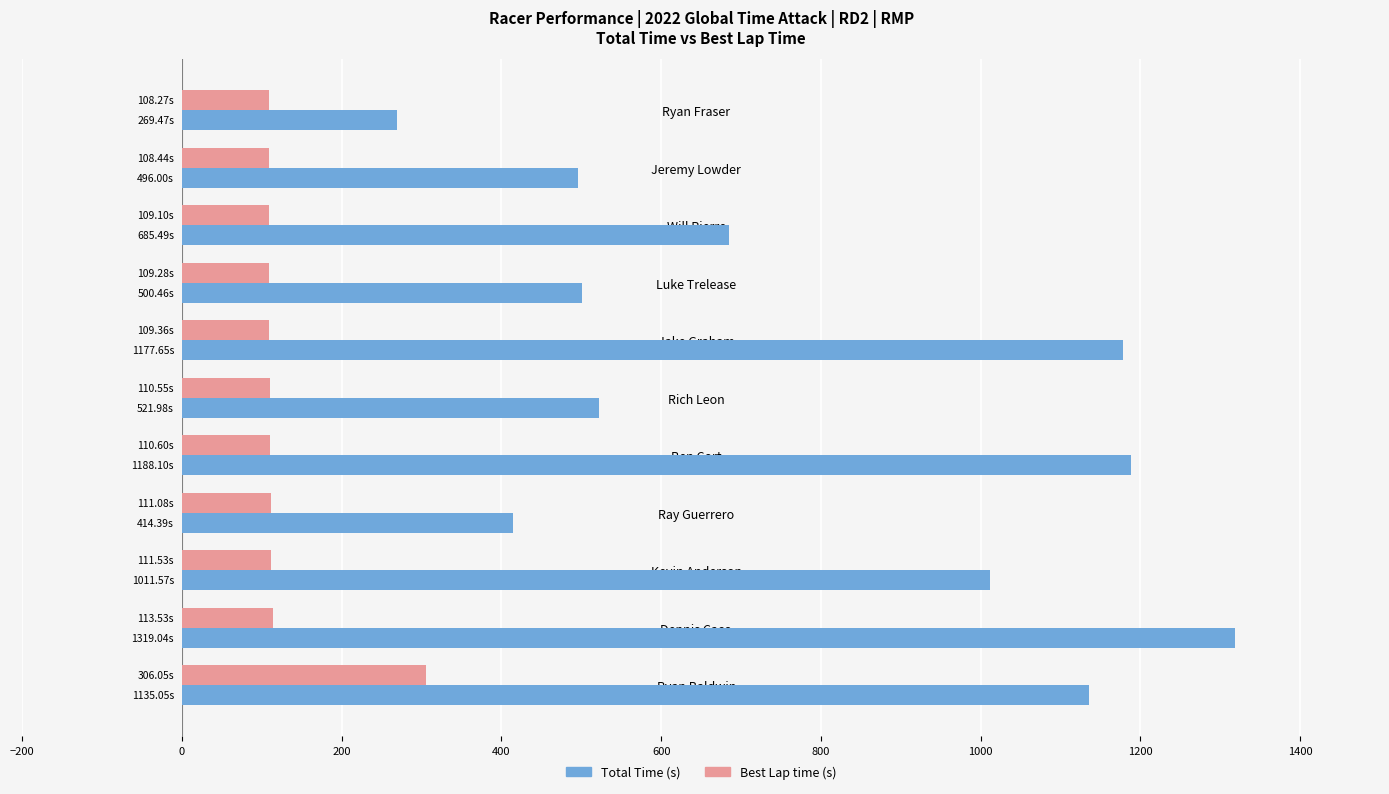

What is the total value across all series at Ray Guerrero?

525.5